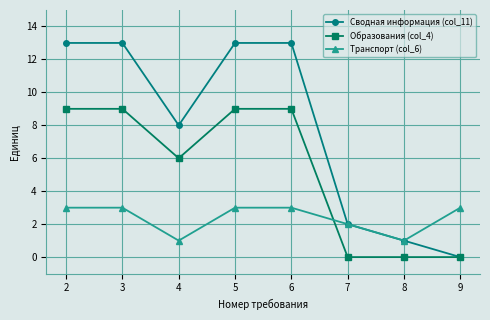

Rank the series by their maximum value, from lowest to highest.

Транспорт (col_6), Образования (col_4), Сводная информация (col_11)